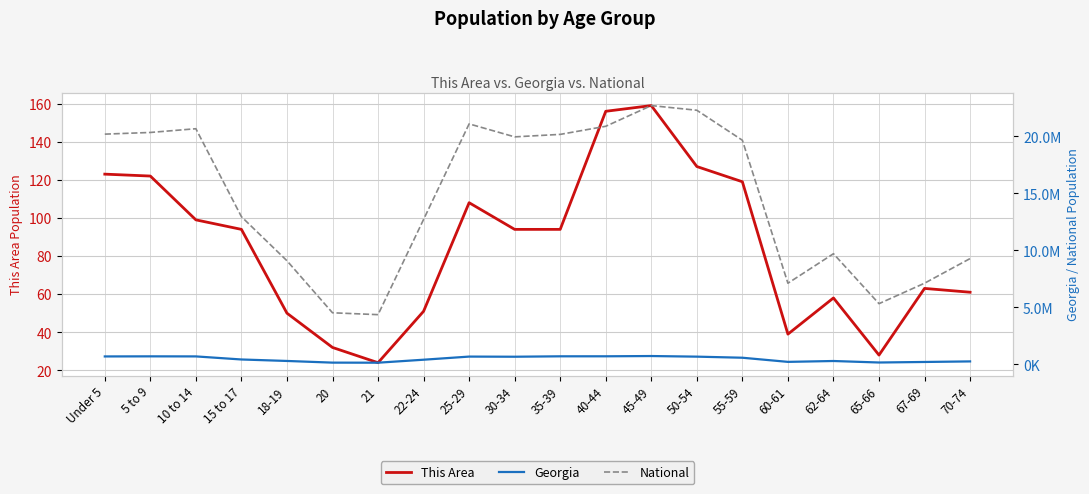

Reading right to left, transcribe all the data shown in this chart.

This Area: 61	63	28	58	39	119	127	159	156	94	94	108	51	24	32	50	94	99	122	123
Georgia: 250422	201362	154645	286136	209870	573551	668591	722661	699481	698059	661625	673935	399358	137251	143471	290077	419922	689684	695161	686785
National: 9278166	7115361	5319902	9704197	7113727	19664805	22298125	22708591	20890964	20179642	19962099	21101849	12712576	4354294	4519129	9086089	12954254	20677194	20348657	20201362